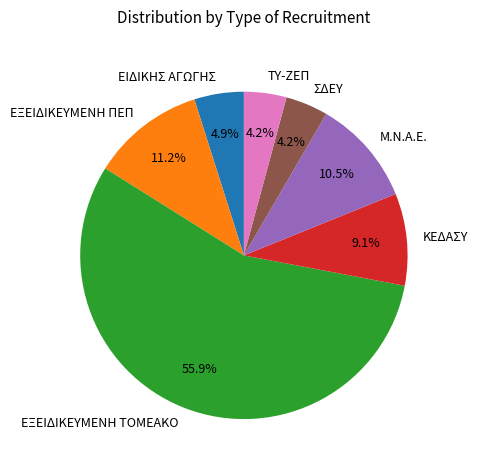

Do ΣΔΕΥ and ΕΞΕΙΔΙΚΕΥΜΕΝΗ ΤΟΜΕΑΚΟ together represent more than half of the pie?

Yes